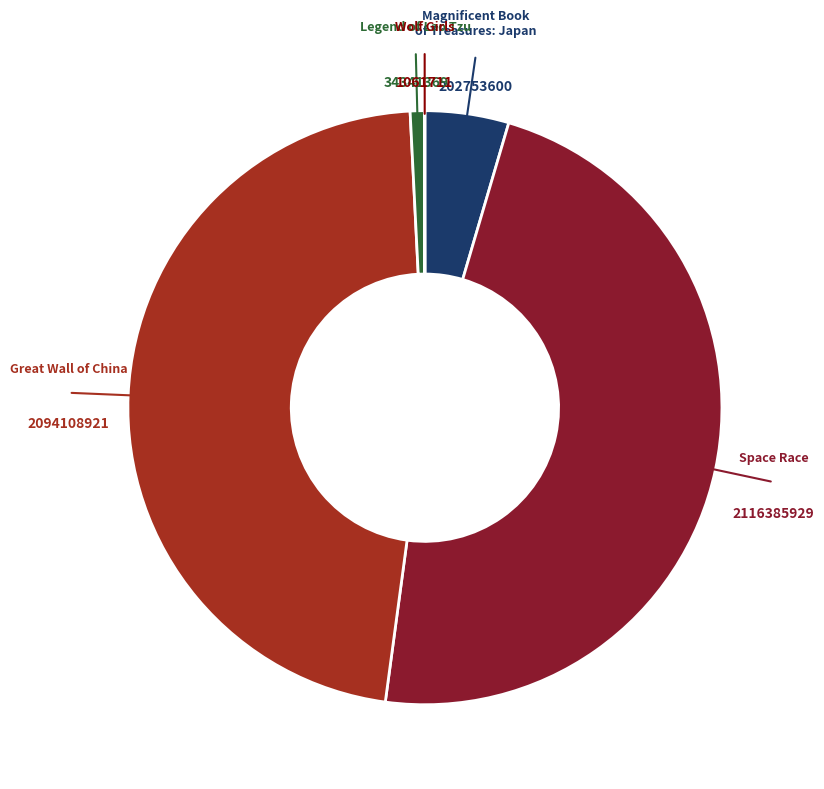

True or false: Space Race accounts for 48% of the total.

True